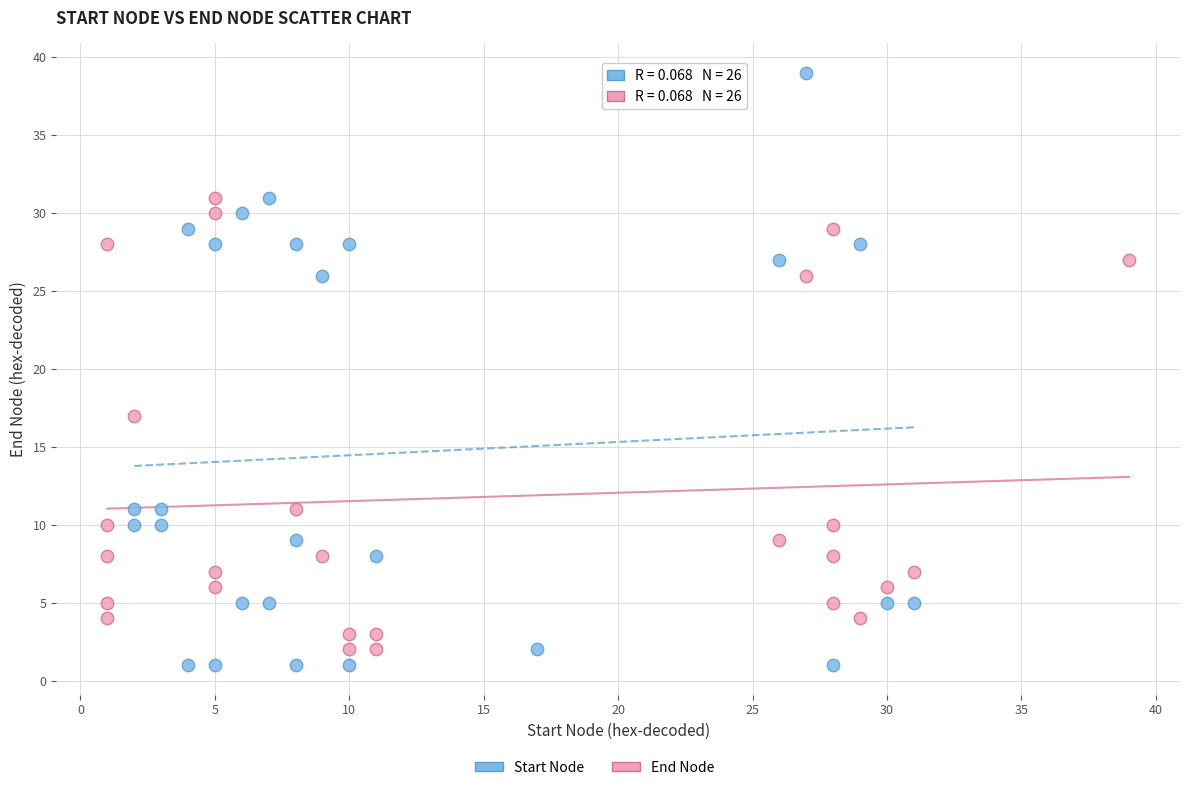

Which series reaches the minimum Y coordinate?

Start Node